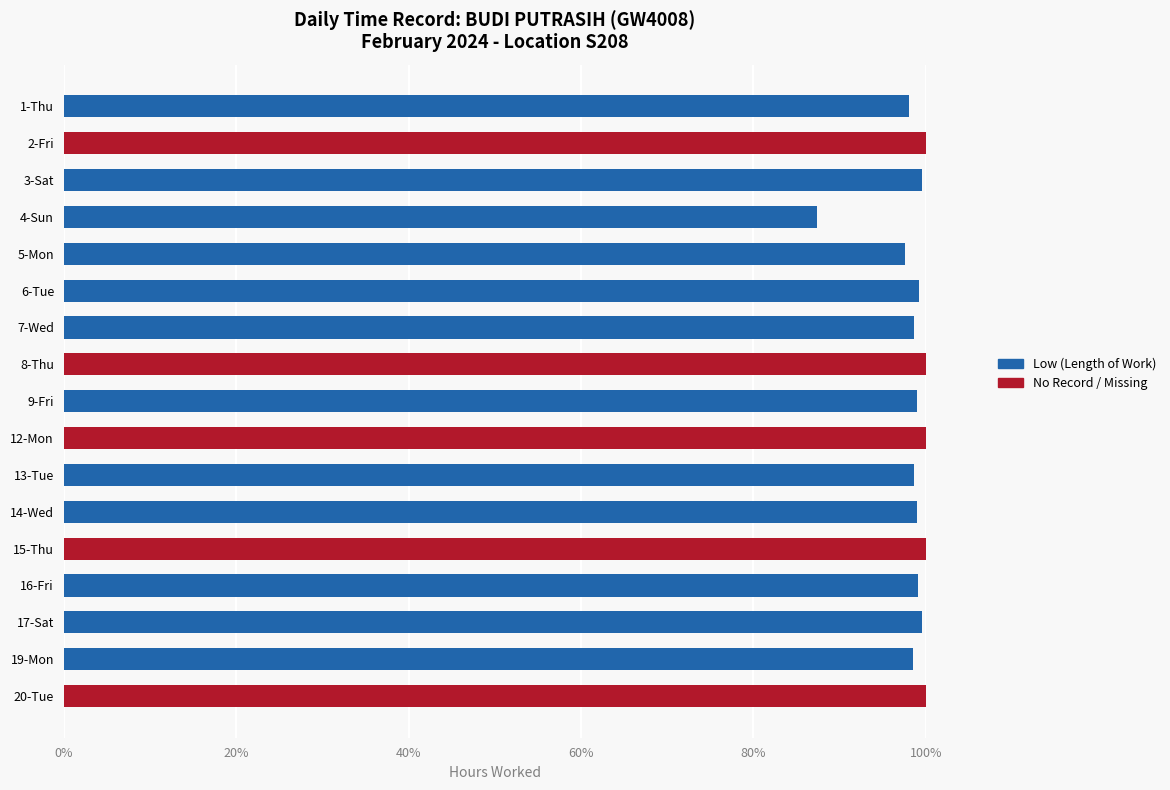

Is it true that Low (Length of Work) equals 0.0 at 8-Thu?

True